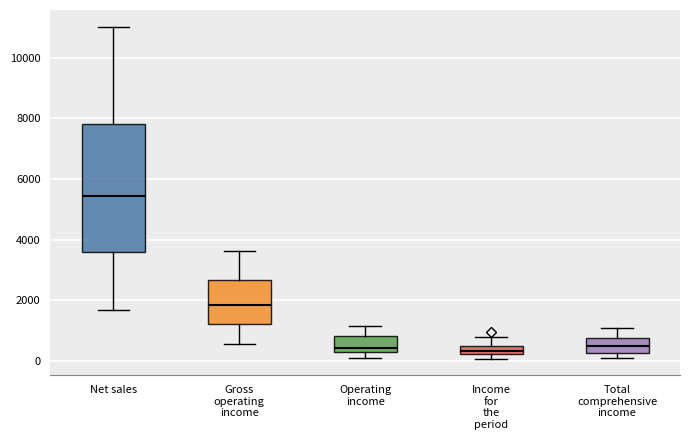

Where does the upper whisker of the box for Income for the period end on the y-axis? The values are not printed on the chart, so give them approximately, as read against the axis.

800